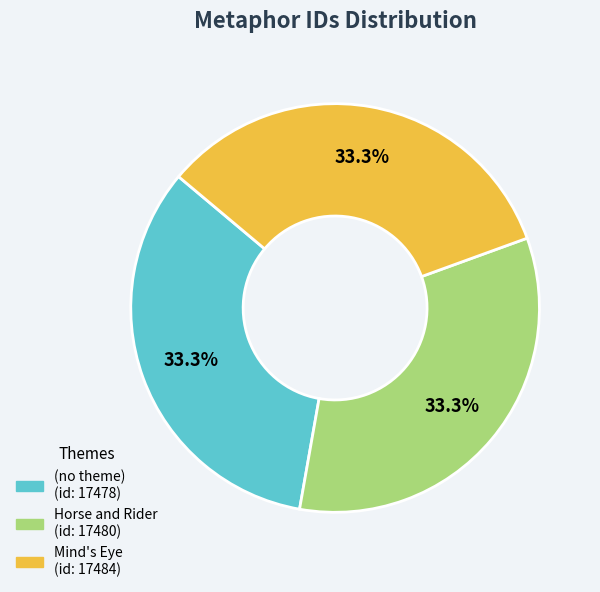

Does any single category account for the majority?

No